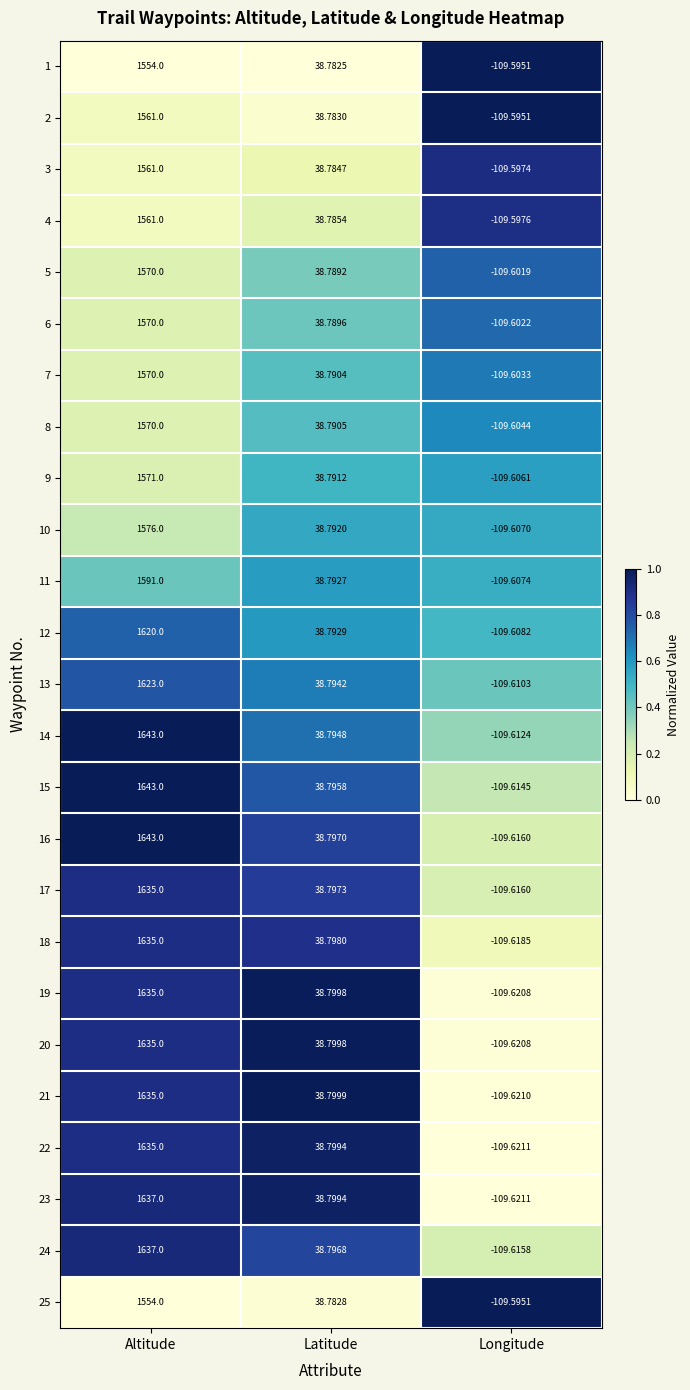

Is the value of 22 at Latitude greater than the value of 3 at Longitude?

Yes